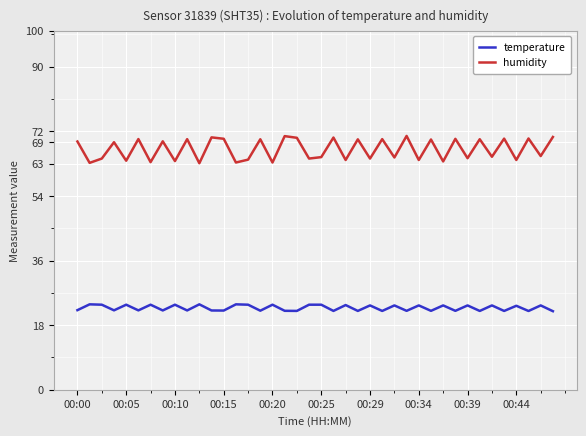

True or false: humidity and temperature intersect in this chart.

False